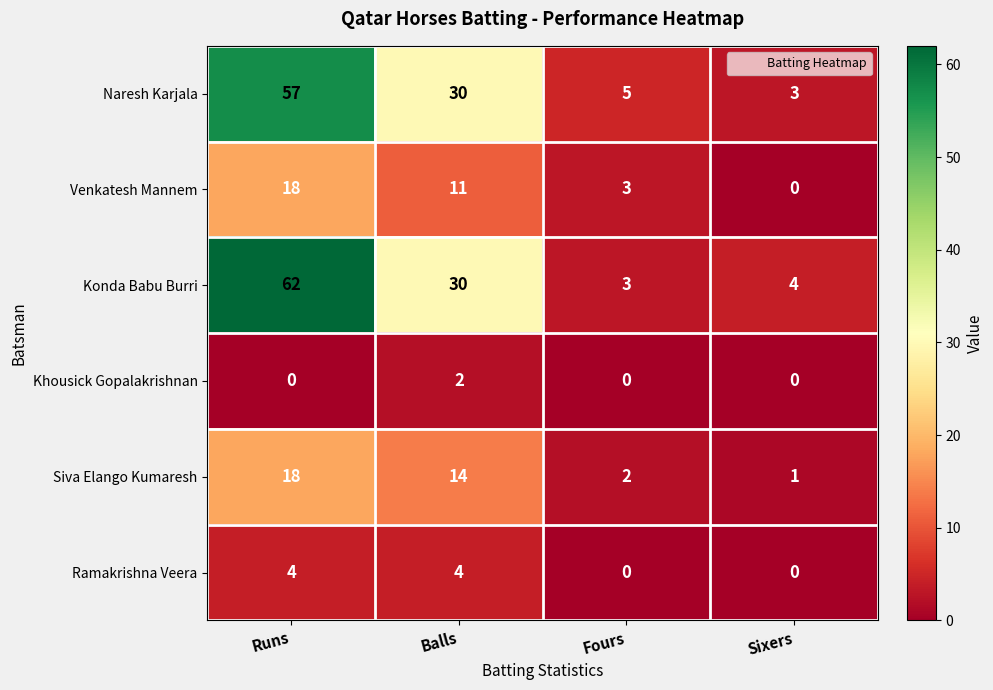

Reading left to right, extract all data points from this chart.

Naresh Karjala: 57	30	5	3
Venkatesh Mannem: 18	11	3	0
Konda Babu Burri: 62	30	3	4
Khousick Gopalakrishnan: 0	2	0	0
Siva Elango Kumaresh: 18	14	2	1
Ramakrishna Veera: 4	4	0	0